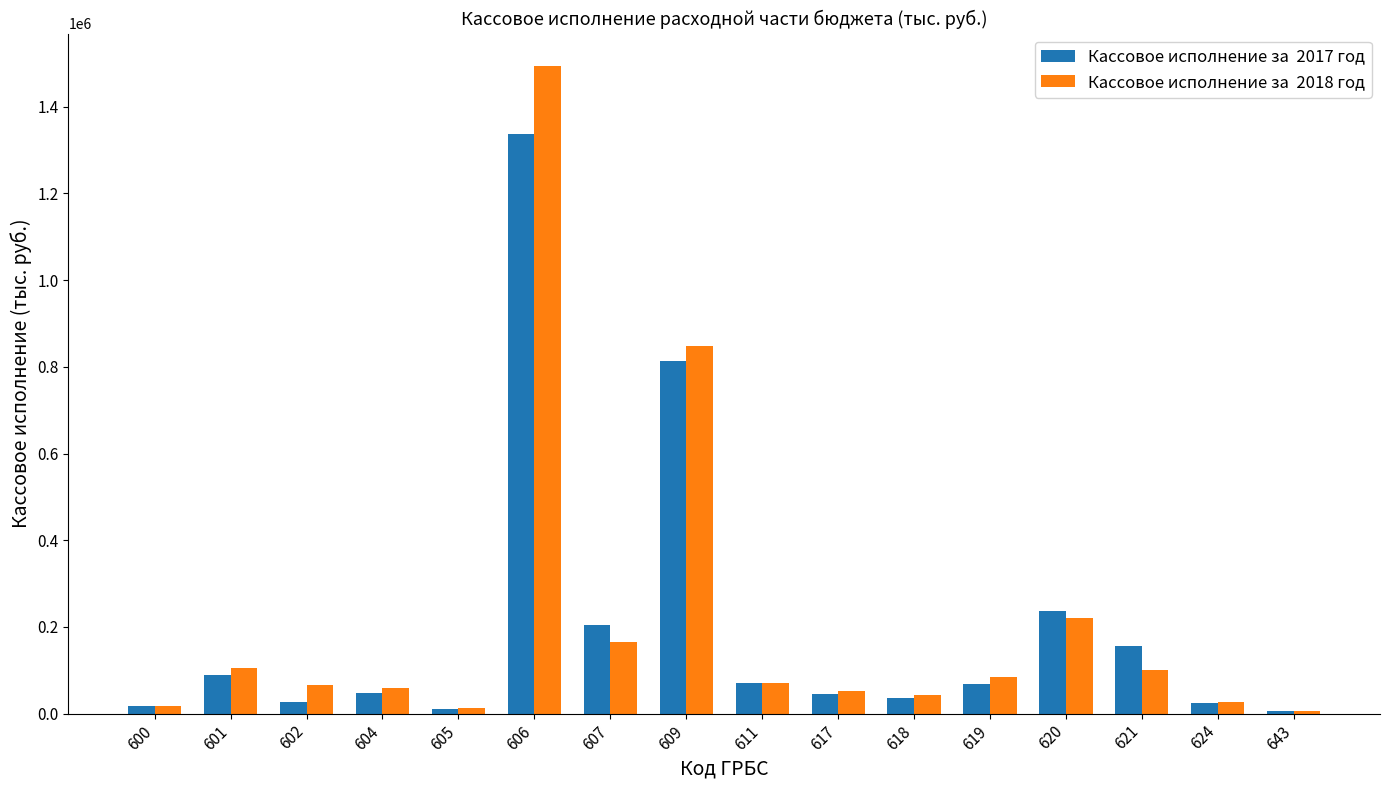

What is the spread (max minus min) of values at 617?

8612